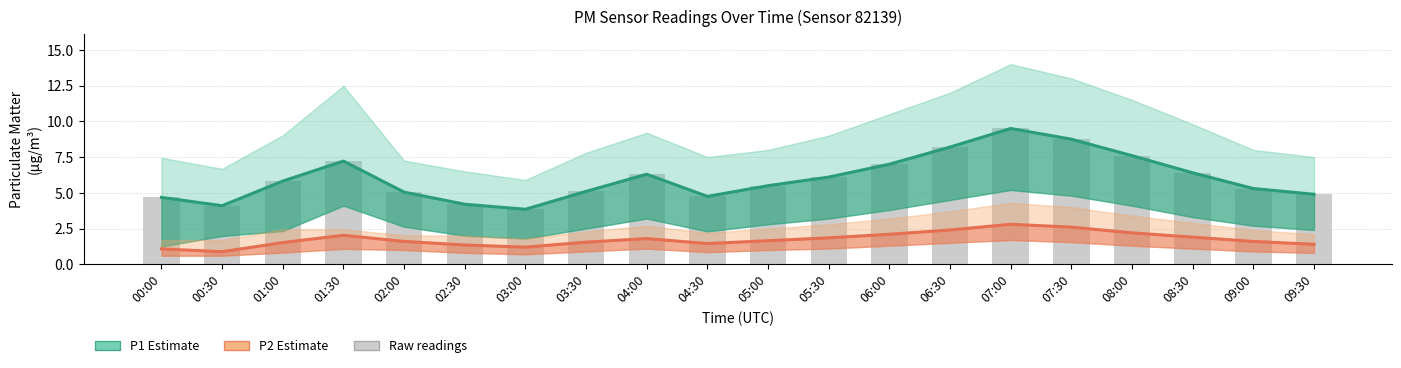

Is the value of Raw P1 readings at 02:00 greater than the value of P1 Estimate at 01:00?

No